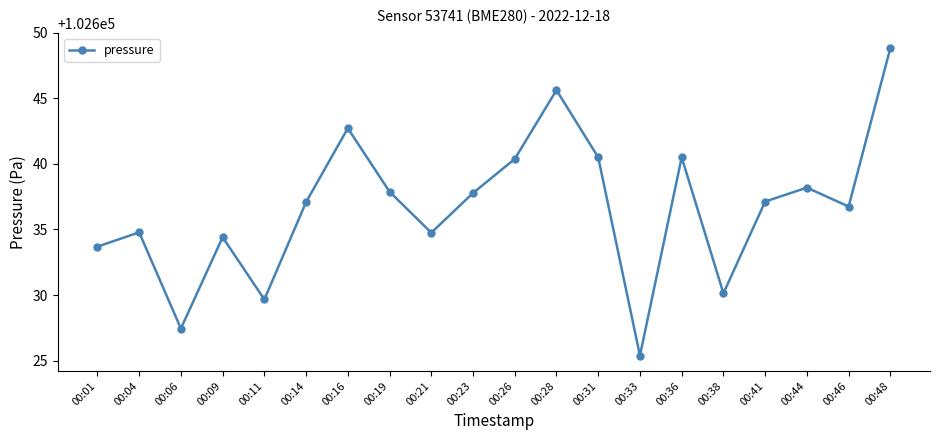

True or false: the data shows 138408.1 at 00:06.

False